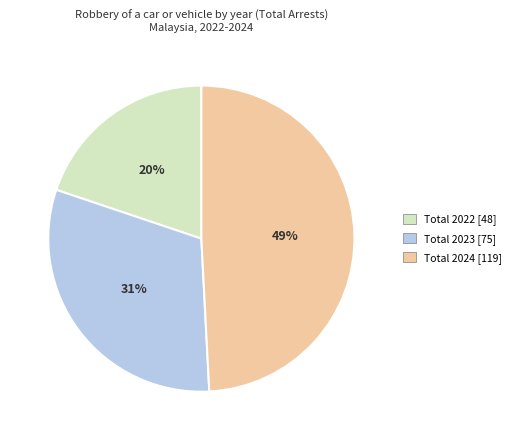

Which category has the biggest portion of the pie?

Total 2024